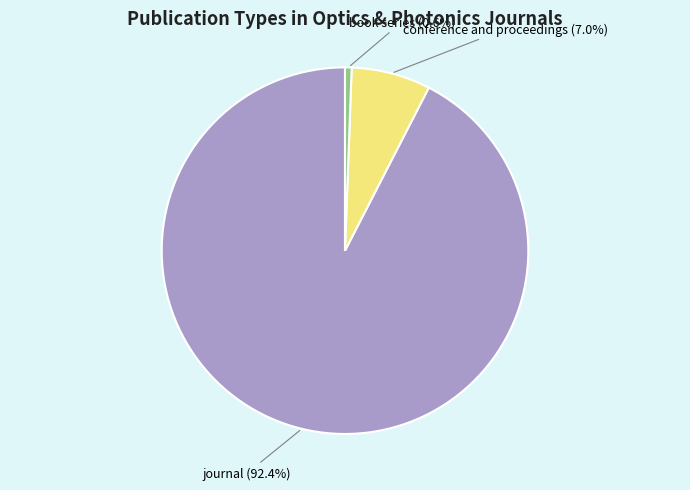

Which slice is the largest?

journal